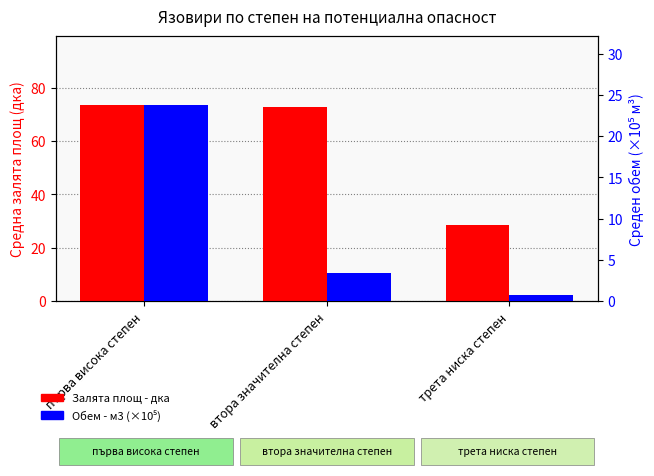

What is the value of the Обем - м3 (×10⁵) bar at the 3rd from the left?

0.7